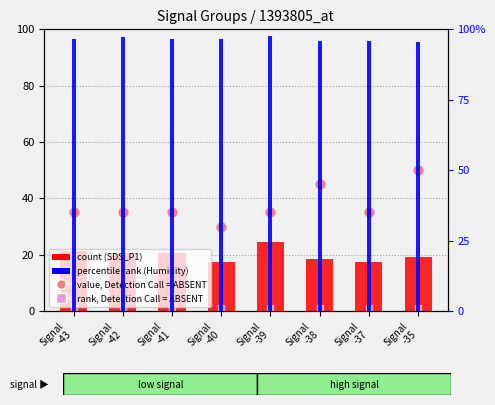

What are all the series names shown in the legend?

count (SDS_P1), value, Detection Call = ABSENT, rank, Detection Call = ABSENT, percentile rank (Humidity)